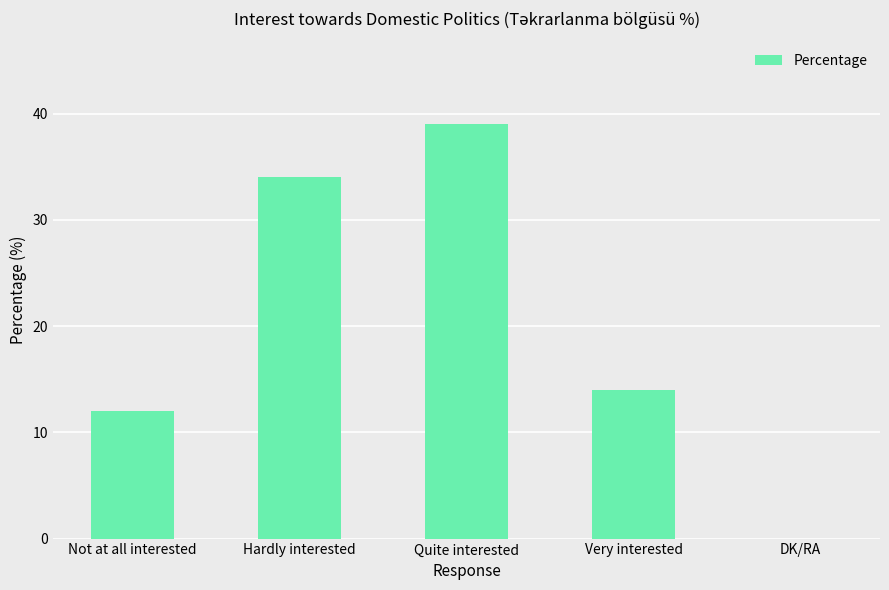

What is the sum of the values at Quite interested and Not at all interested?

51